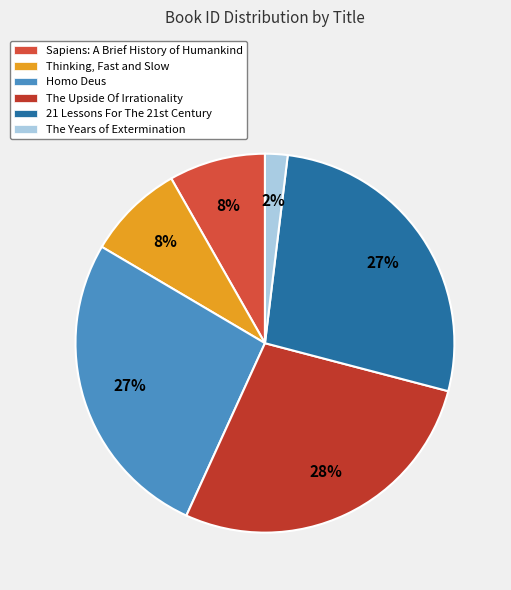

What is the total percentage of Homo Deus and Thinking, Fast and Slow?

35.0%